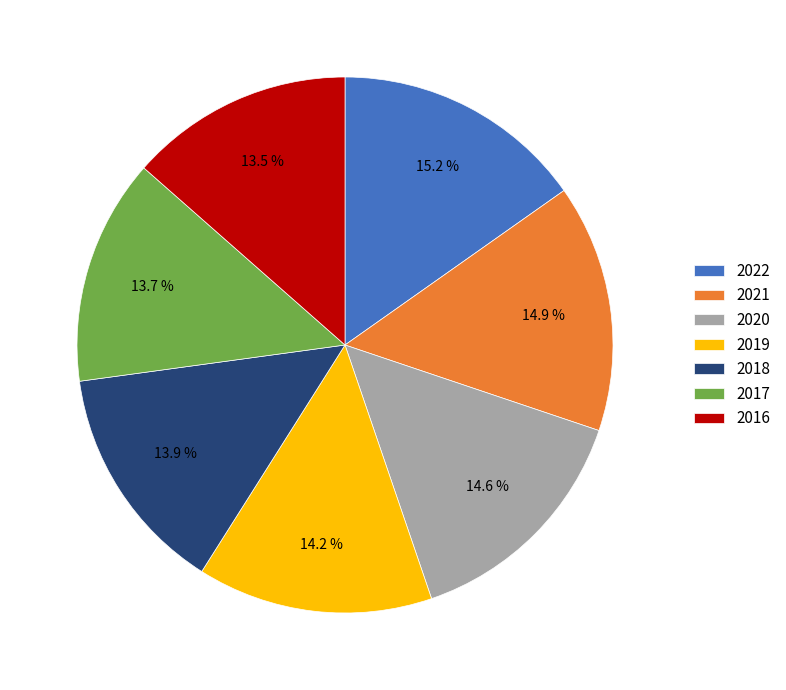

True or false: 2020 accounts for 15% of the total.

True